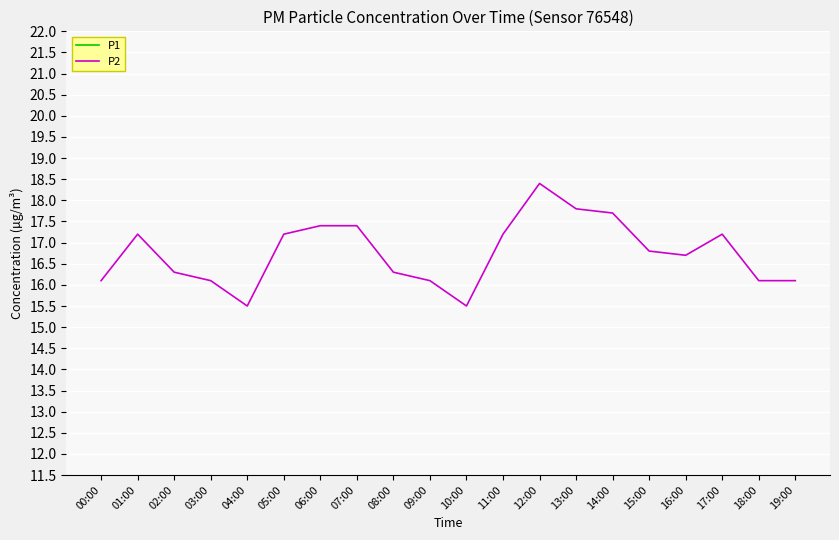

Which category has the lowest value in the P1 series?

04:00